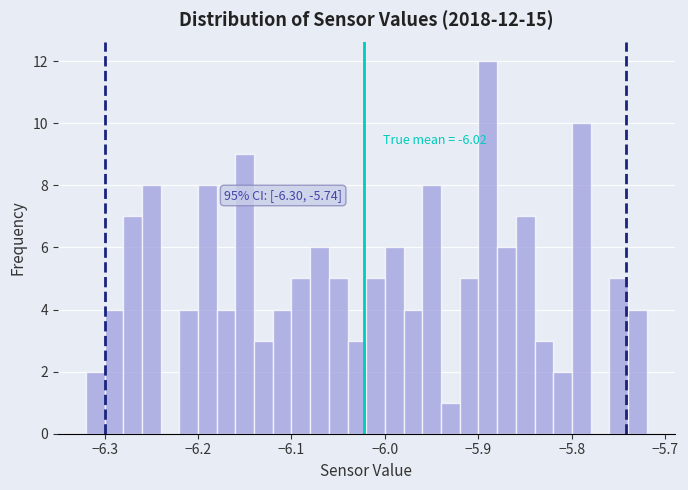

Read against the x-axis, roughly where is the centre of the tallest bar?

-5.89